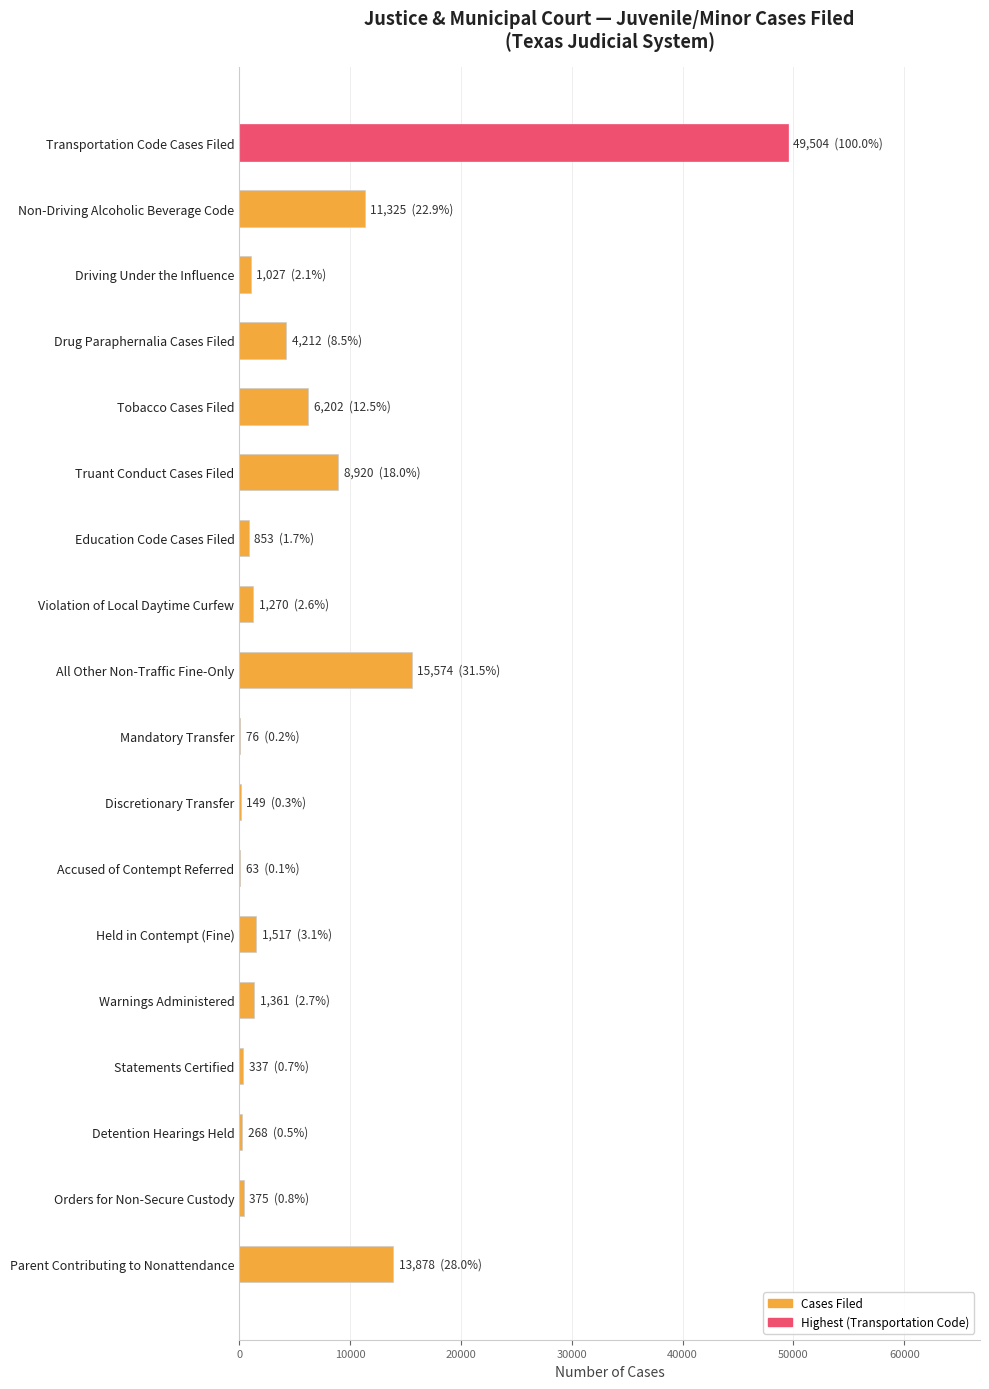

The value at Truant Conduct Cases Filed is 3327. True or false?

False